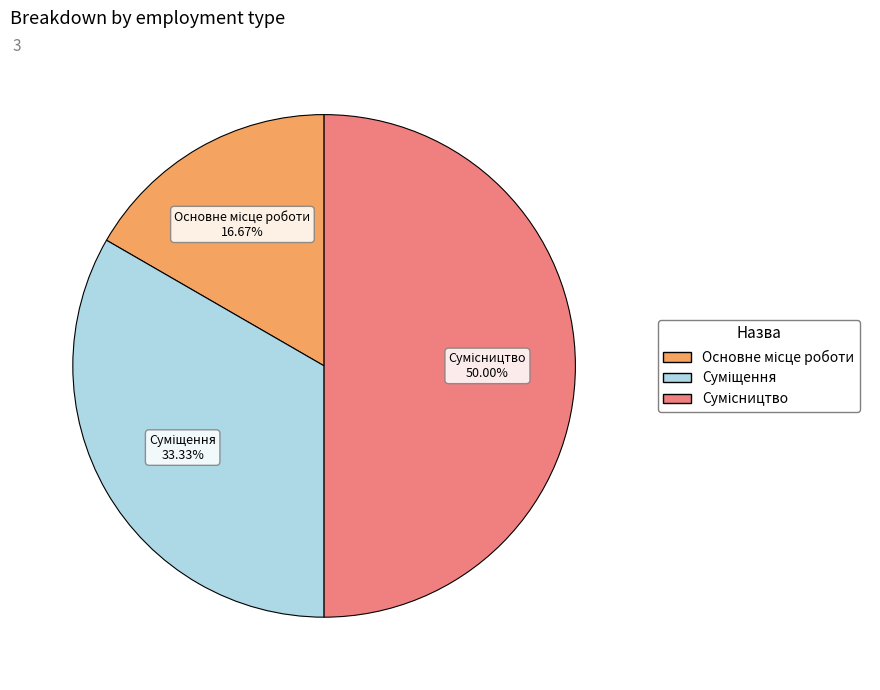

What percentage is NOT represented by Сумісництво?

50.0%